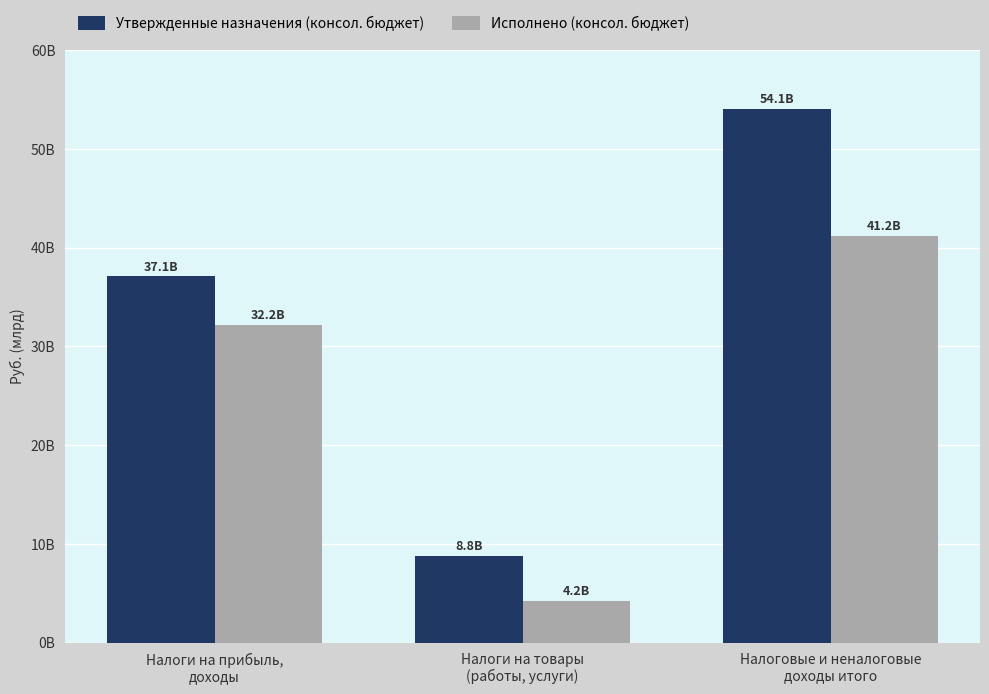

At which label does Утвержденные назначения (консол. бюджет) first exceed 37095416493?

Налоги на прибыль,
доходы